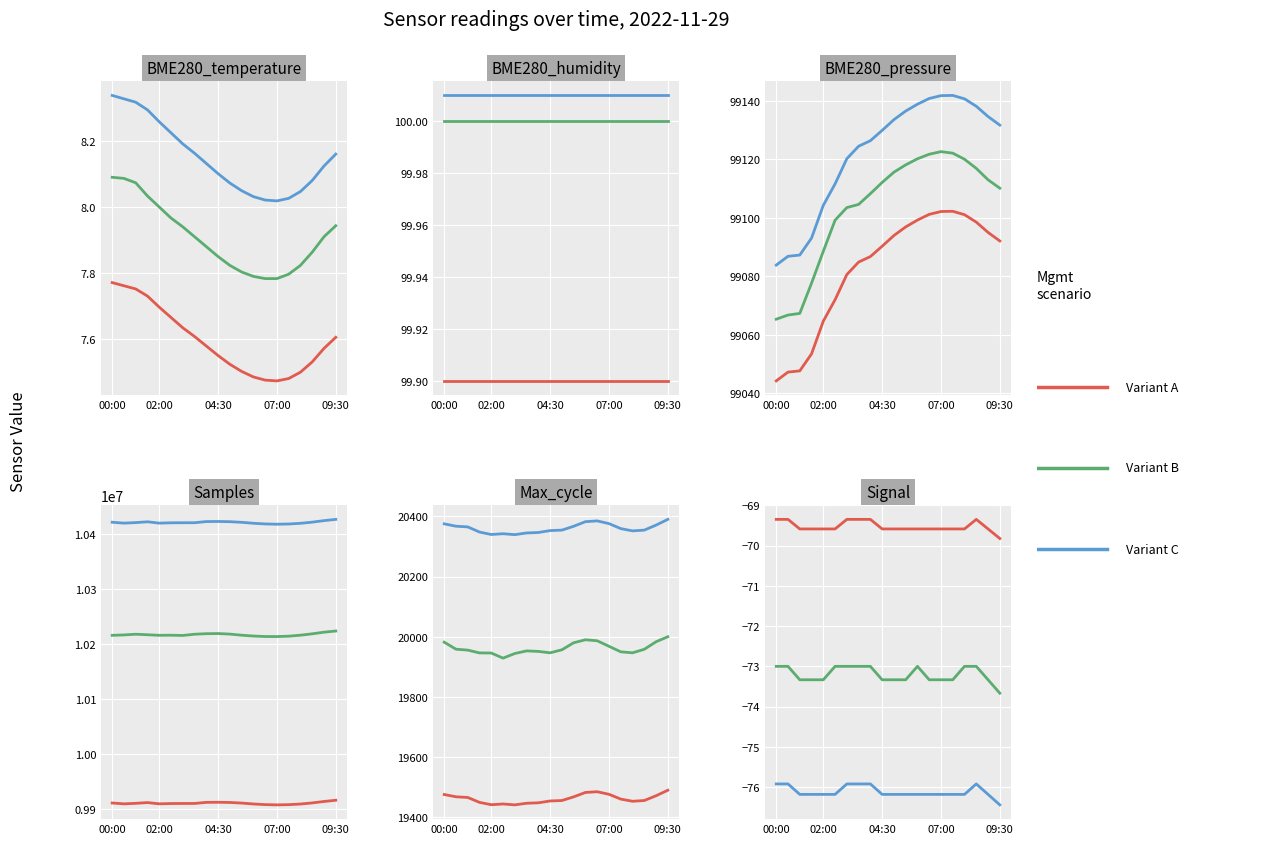

What is the sum of the Variant C values at 13 and 9?

-152.4